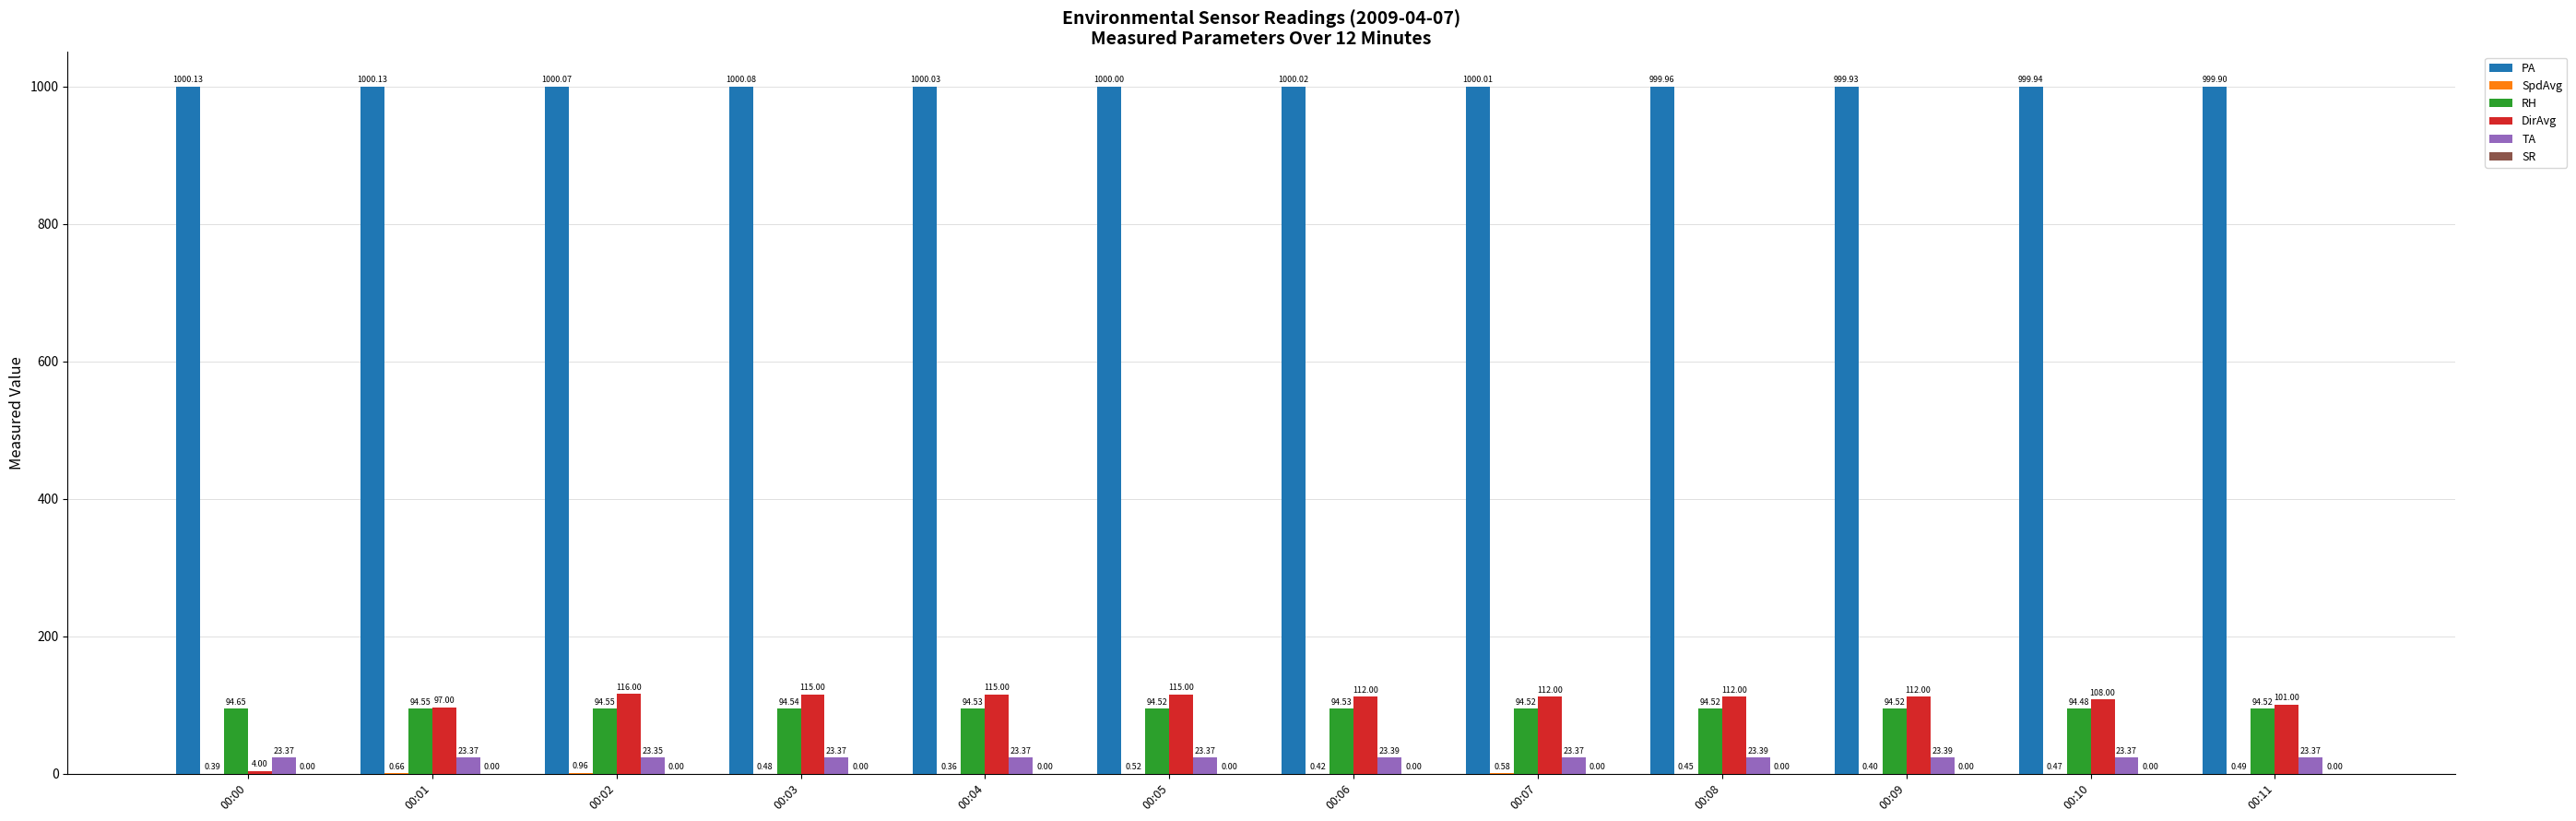

What is the total value across all series at 00:08?

1230.3